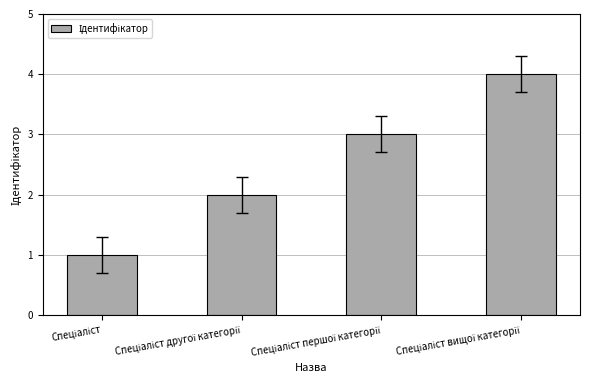

What is the greatest value displayed?

4